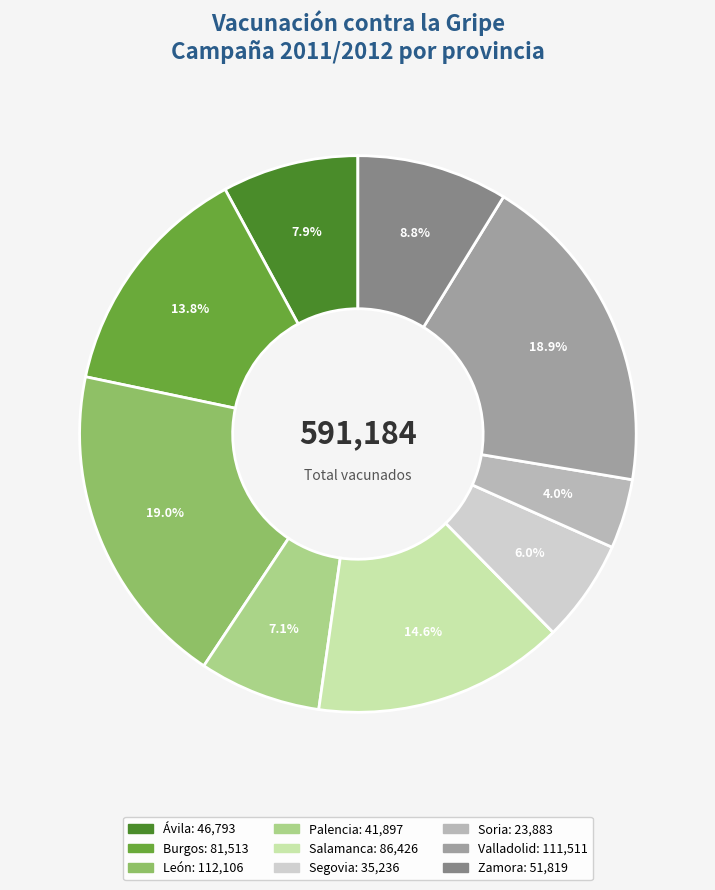

Count the number of slices in the pie.

9